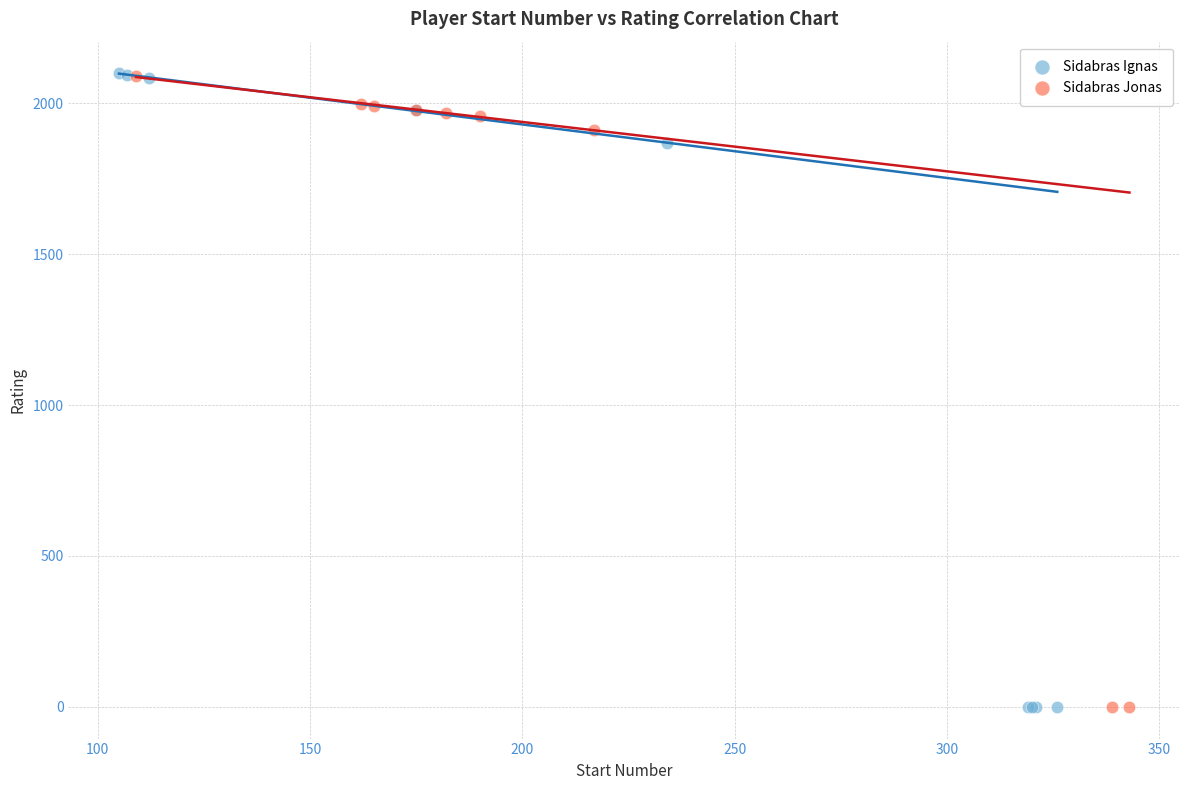

Which series has the widest spread of Y values?

Sidabras Ignas